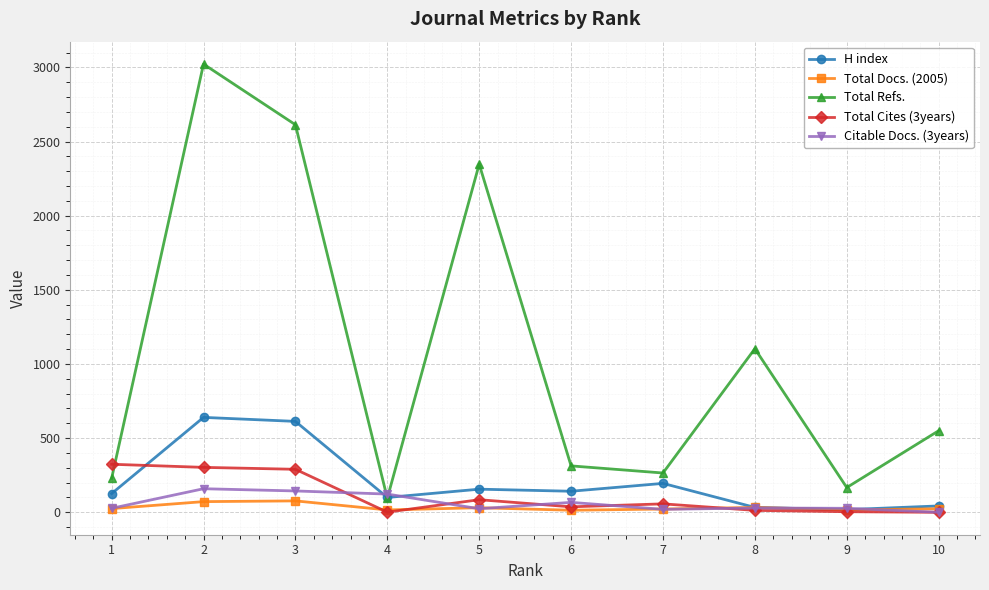

Rank the series by their maximum value, from highest to lowest.

Total Refs., H index, Total Cites (3years), Citable Docs. (3years), Total Docs. (2005)